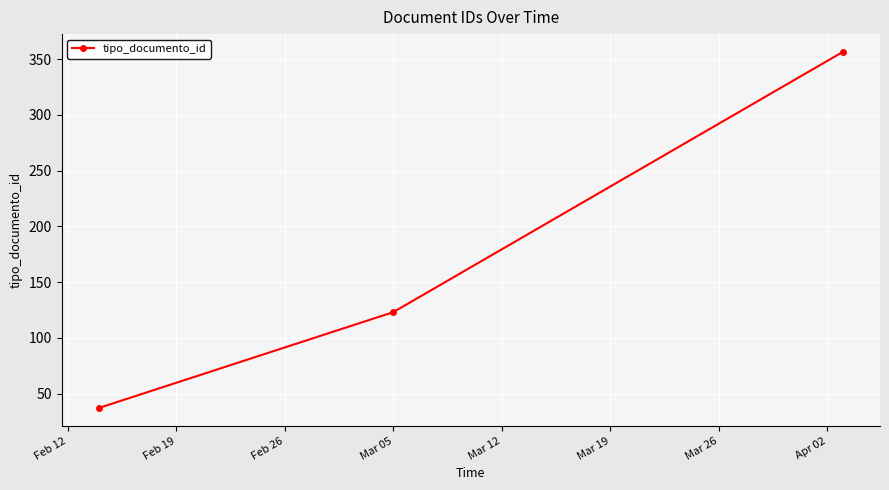

How many series are shown in this chart?

1